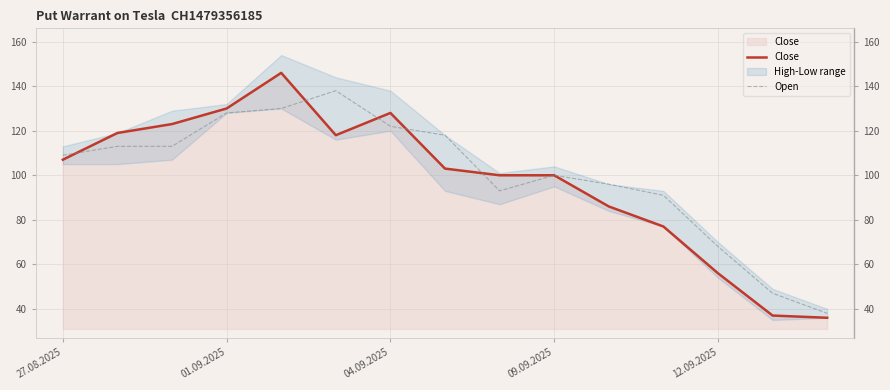

What is the spread (max minus min) of values at 01.09.2025?

6